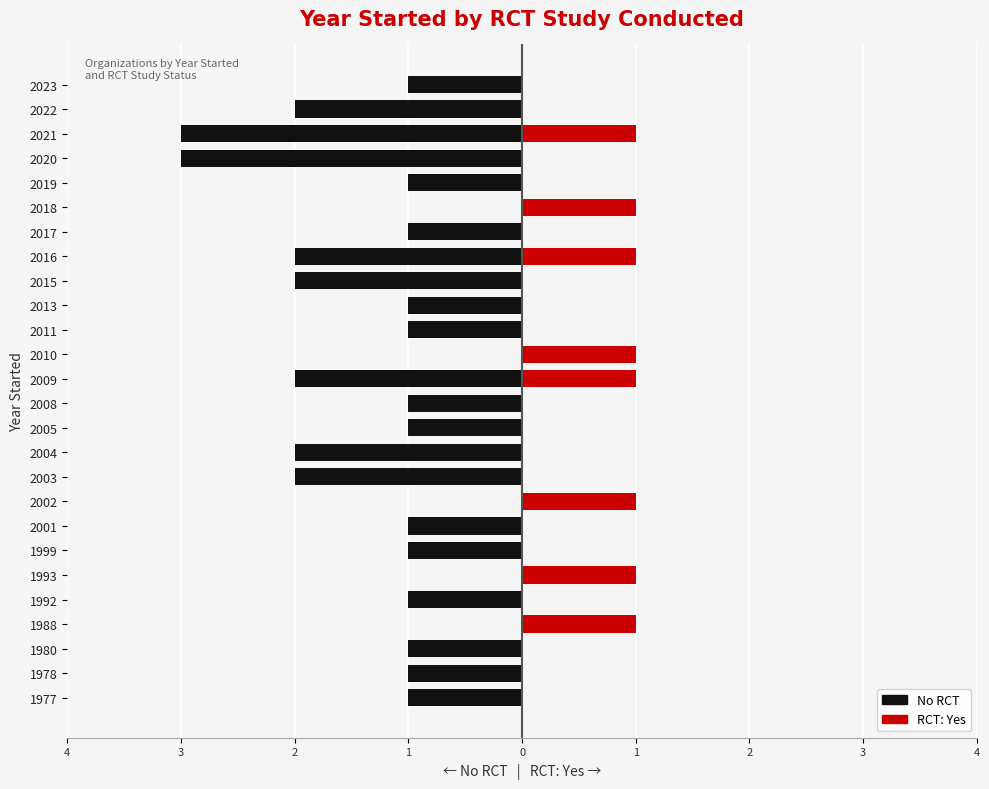

Is it true that No RCT equals -1 at 2019?

False